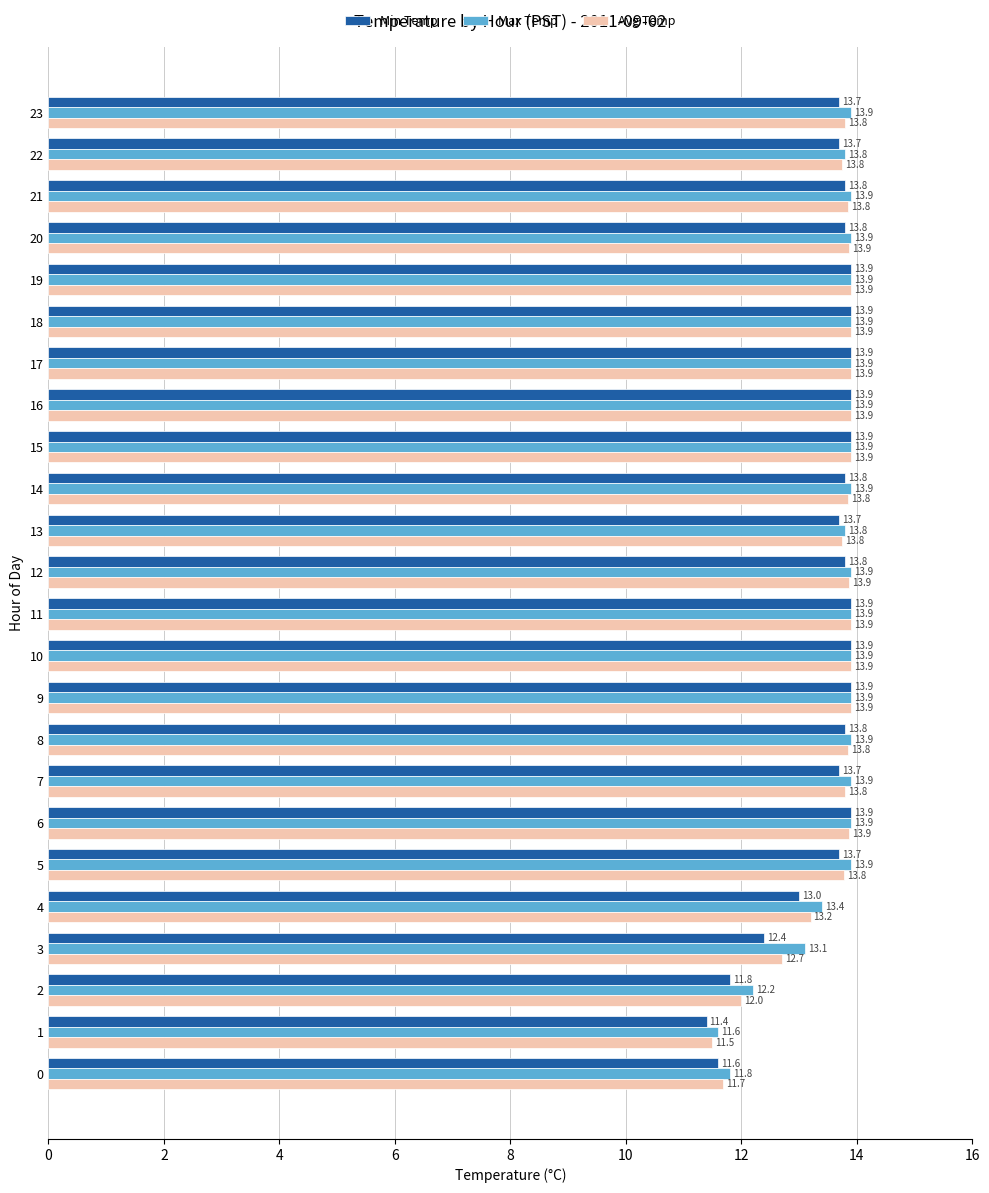

Where is Min Temp nearest to the value 12?

2